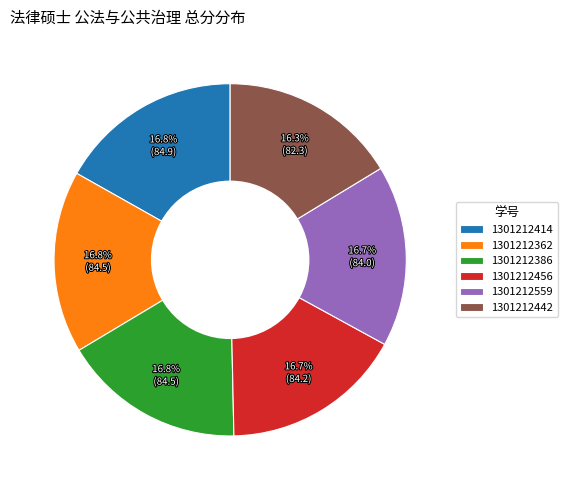

What is the ratio of the value at 1301212386 to the value at 1301212414?

1.0